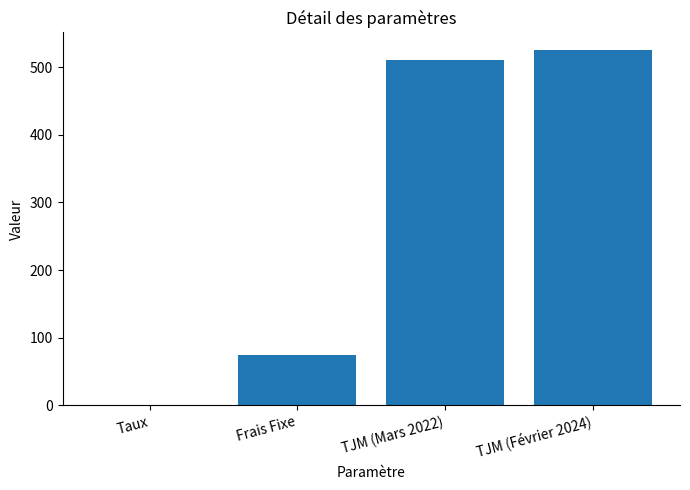

What is the approximate value at TJM (Mars 2022)?

510.0